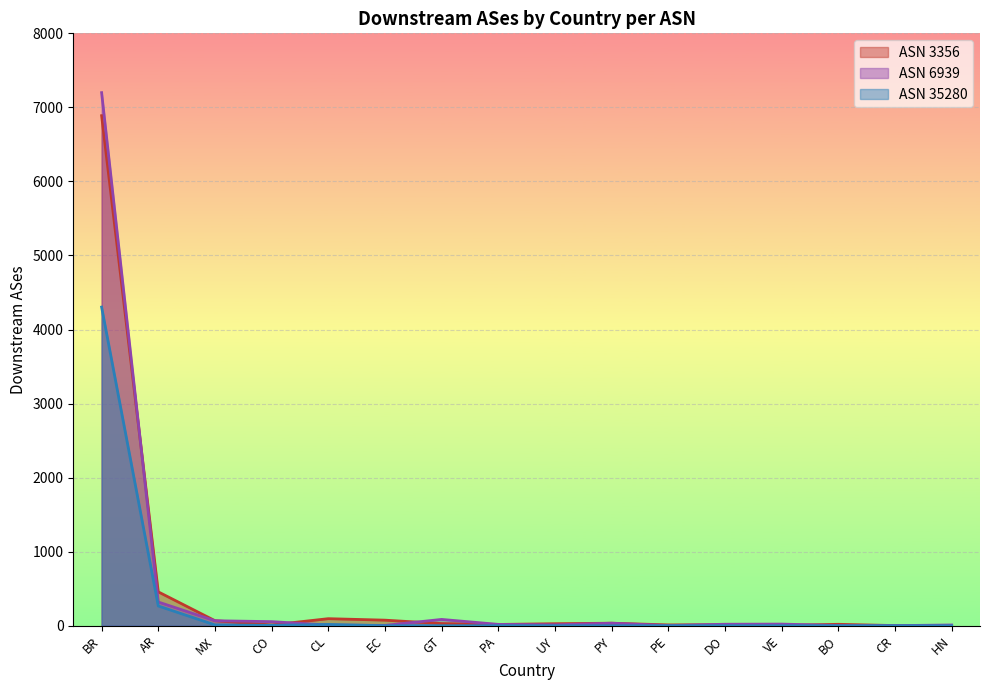

True or false: 35280 has a value of 0 at CR.

True